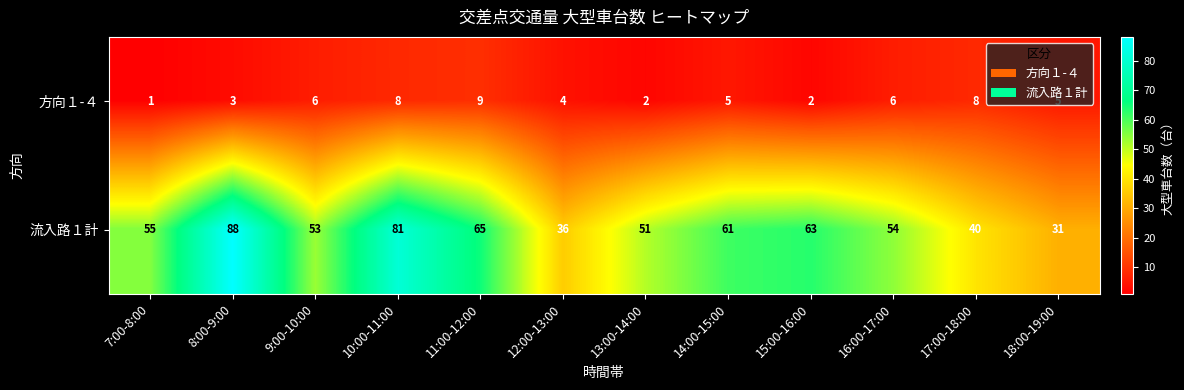

The 方向１-４ series shows 5 at 12:00-13:00. True or false?

False